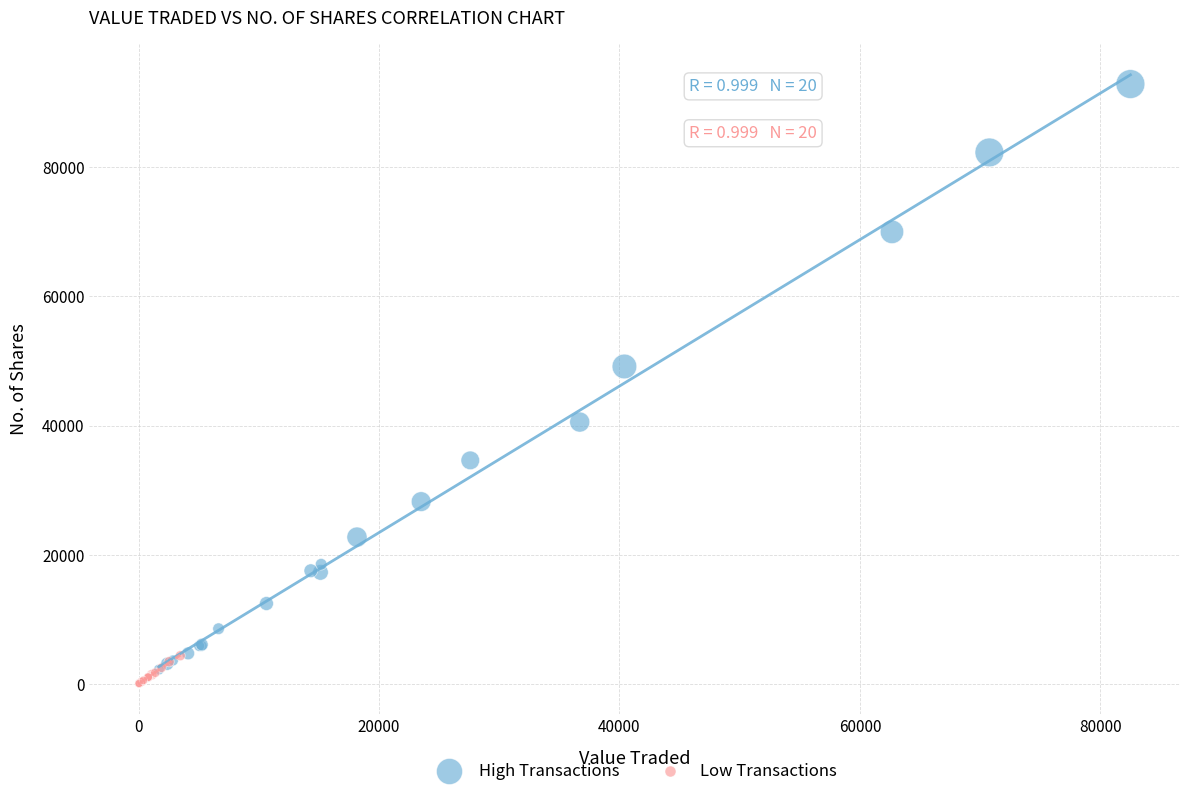

Which series reaches the maximum Y coordinate?

High Transactions